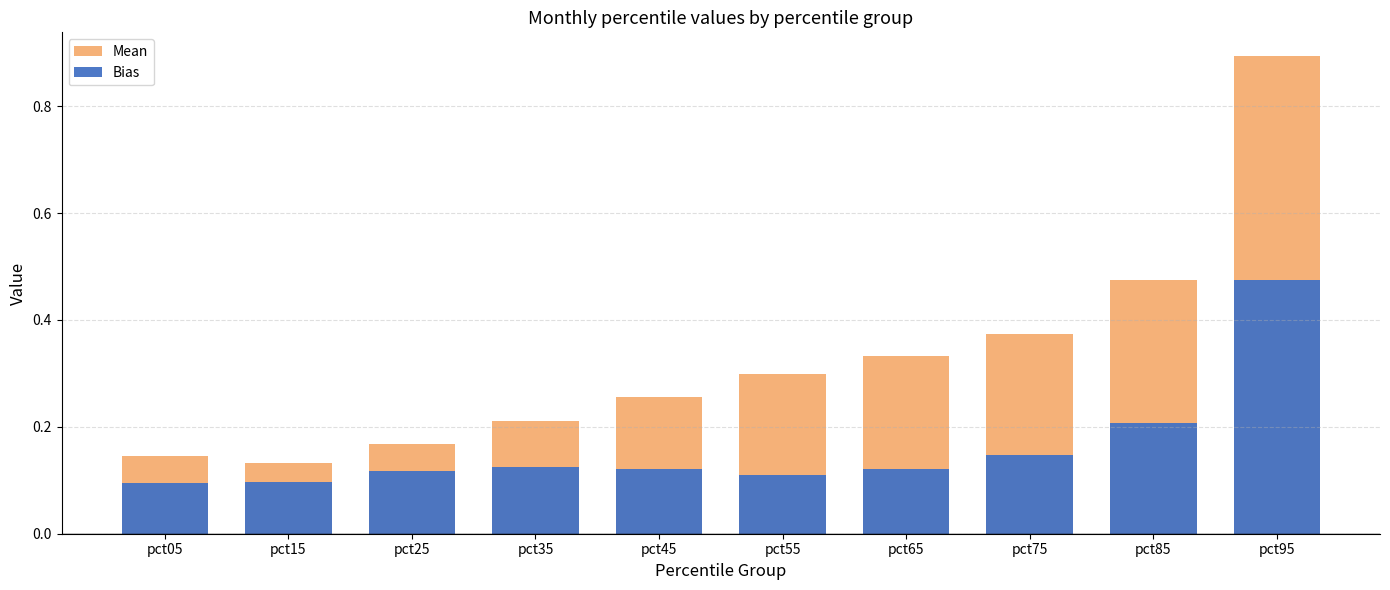

At pct05, list the series in order from largest to smallest.

Mean, Bias